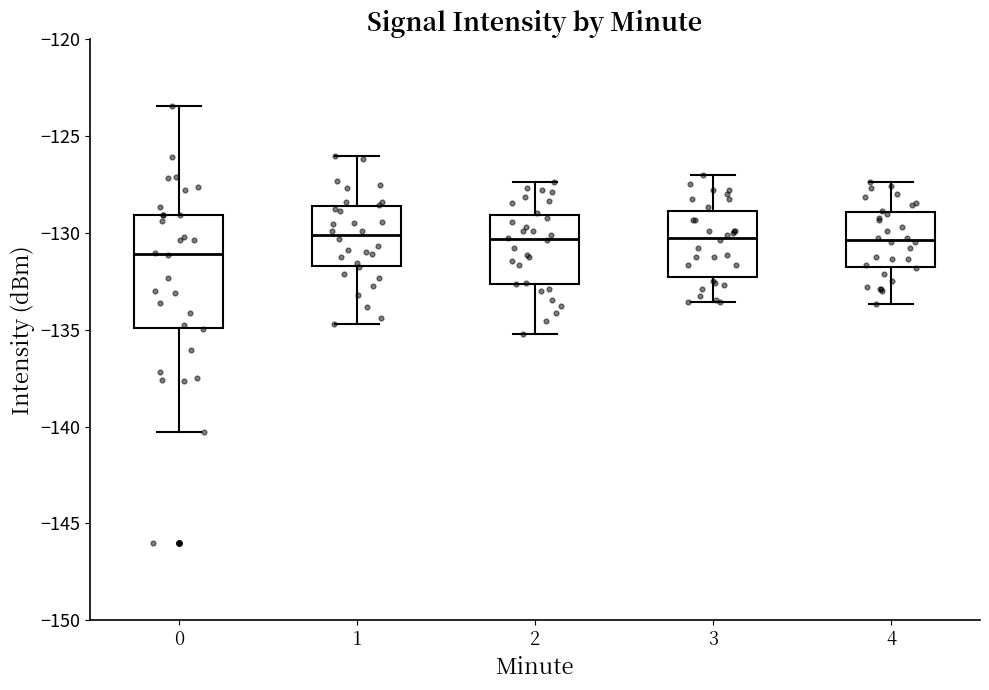

Which box is the tallest, from its lower edge to its upper edge?

0